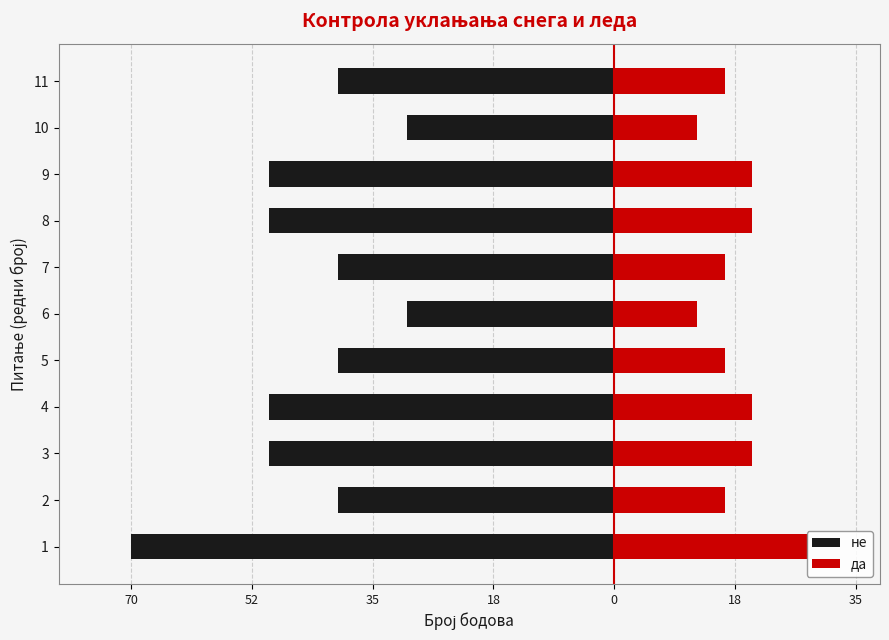

What is the maximum value for не?

-30